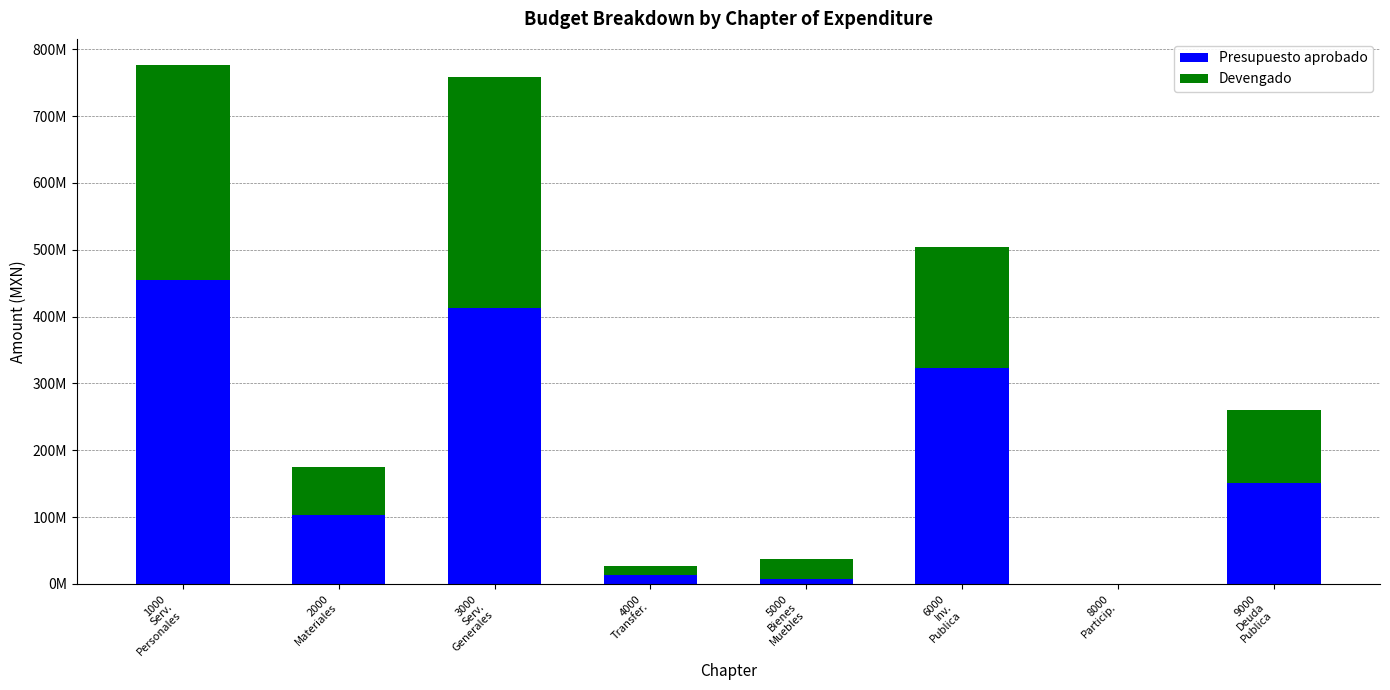

Rank the series by their maximum value, from highest to lowest.

Presupuesto aprobado, Devengado